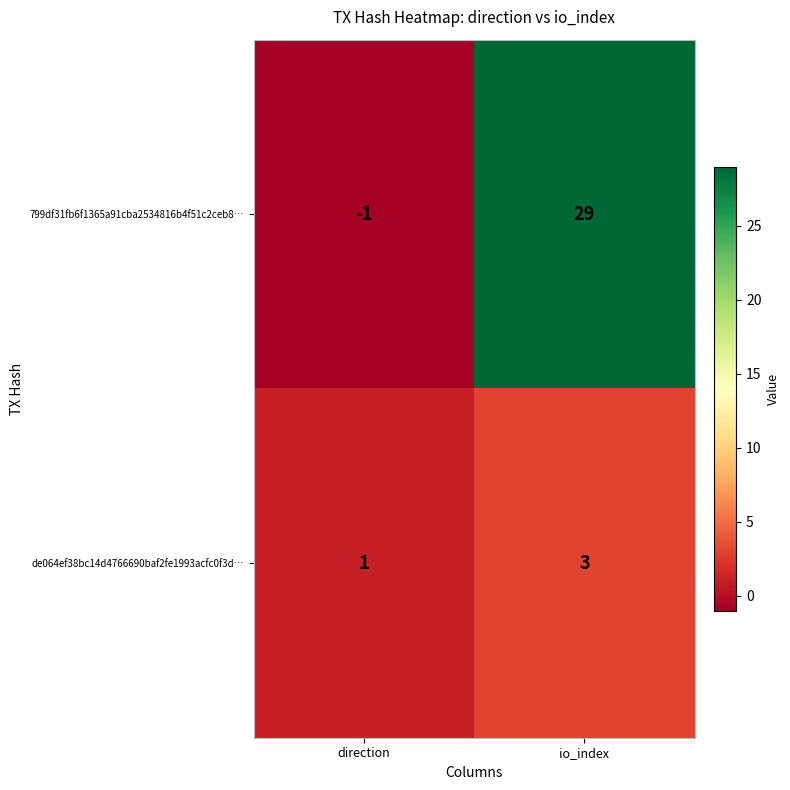

Is it true that de064ef38bc14d4766690baf2fe1993acfc0f3d… equals 4 at io_index?

False